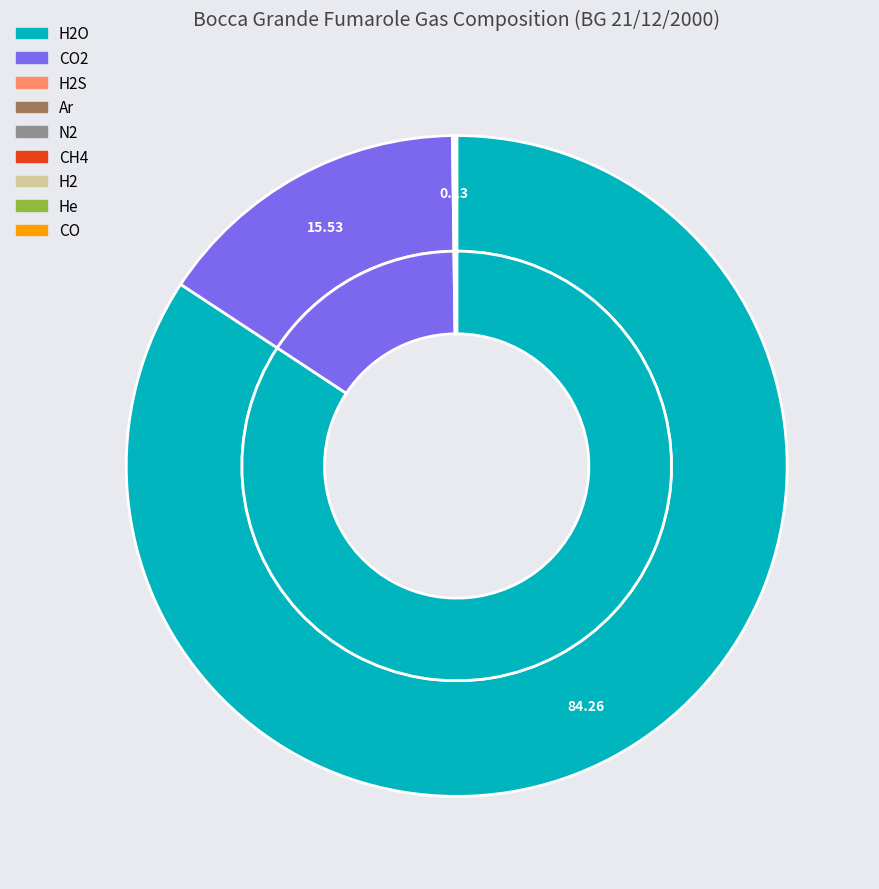

To the nearest percent, what is the combined percentage of Ar and H2O?

84%